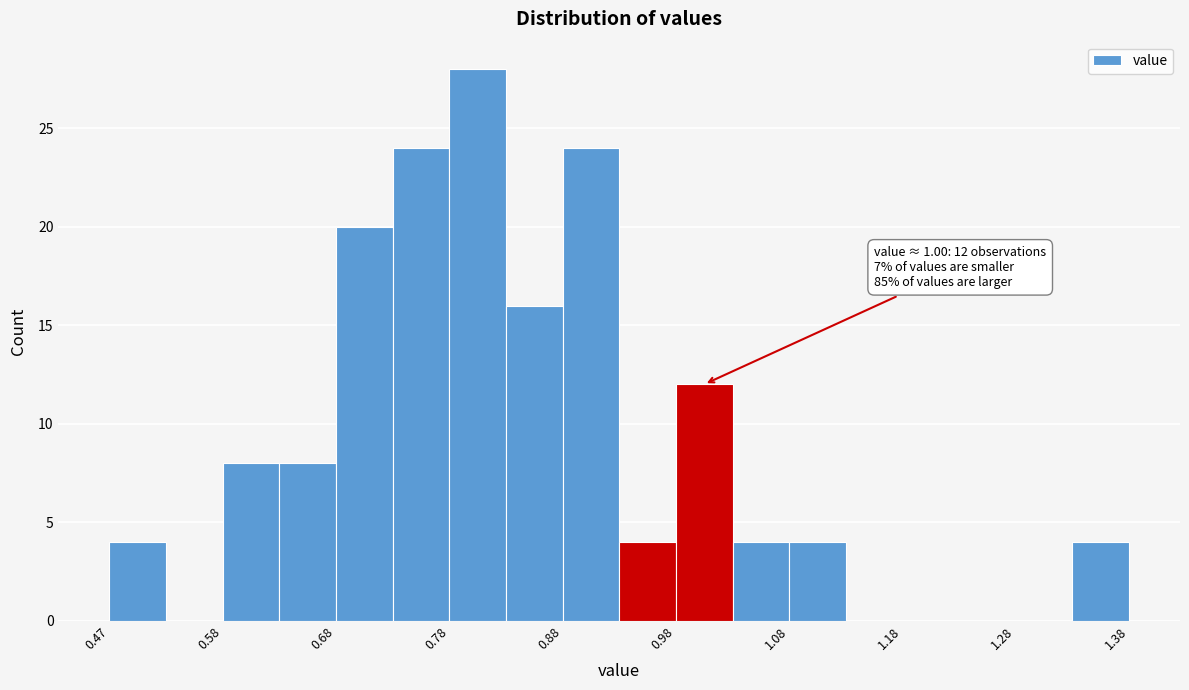

Over which range of the x-axis is the bar tallest?

0.775 to 0.825